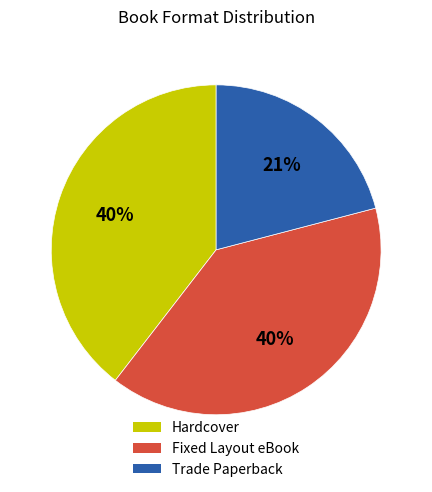

How many slices are in this pie chart?

3